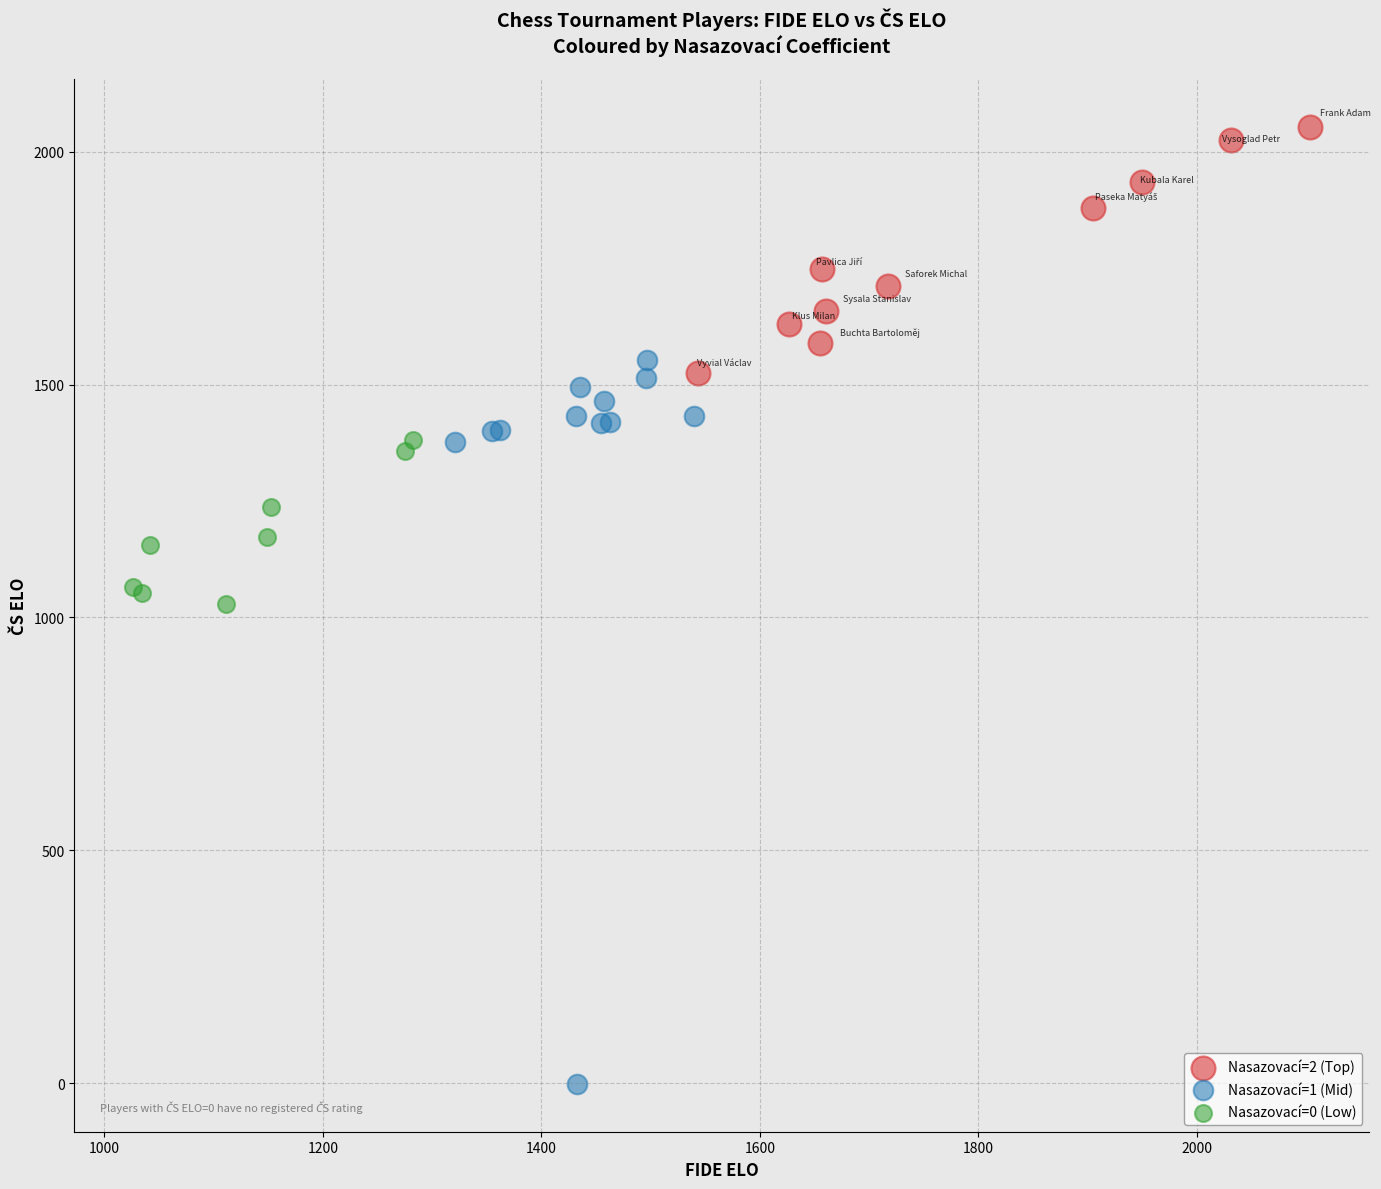

Which series contains the highest Y value?

Nasazovací=2 (Top)